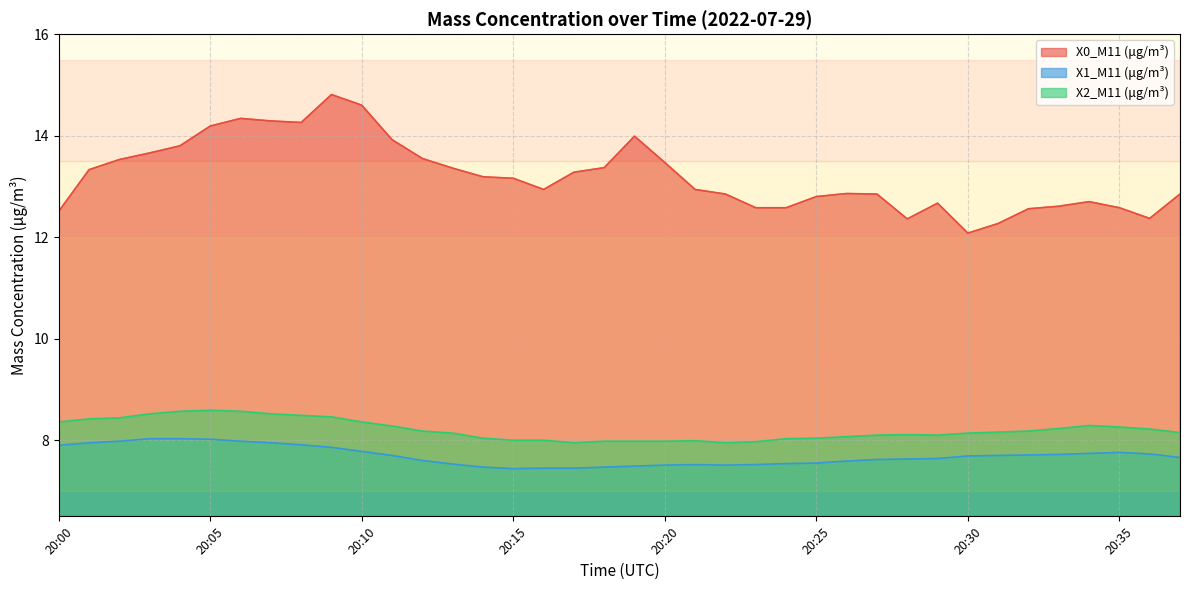

List the series in order of their peak value, lowest first.

X1_M11 (μg/m³), X2_M11 (μg/m³), X0_M11 (μg/m³)